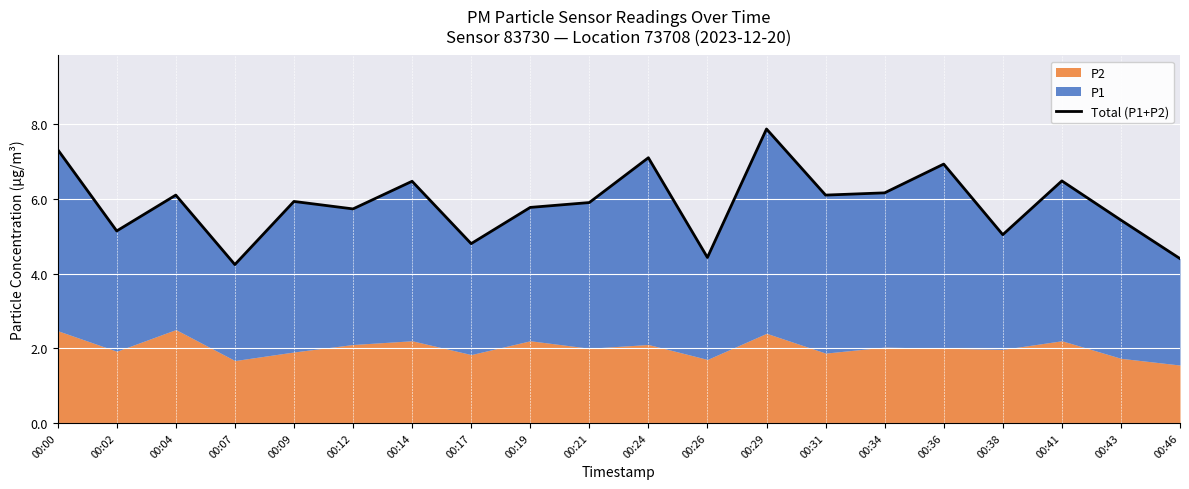

Read the value at 00:46.

4.4